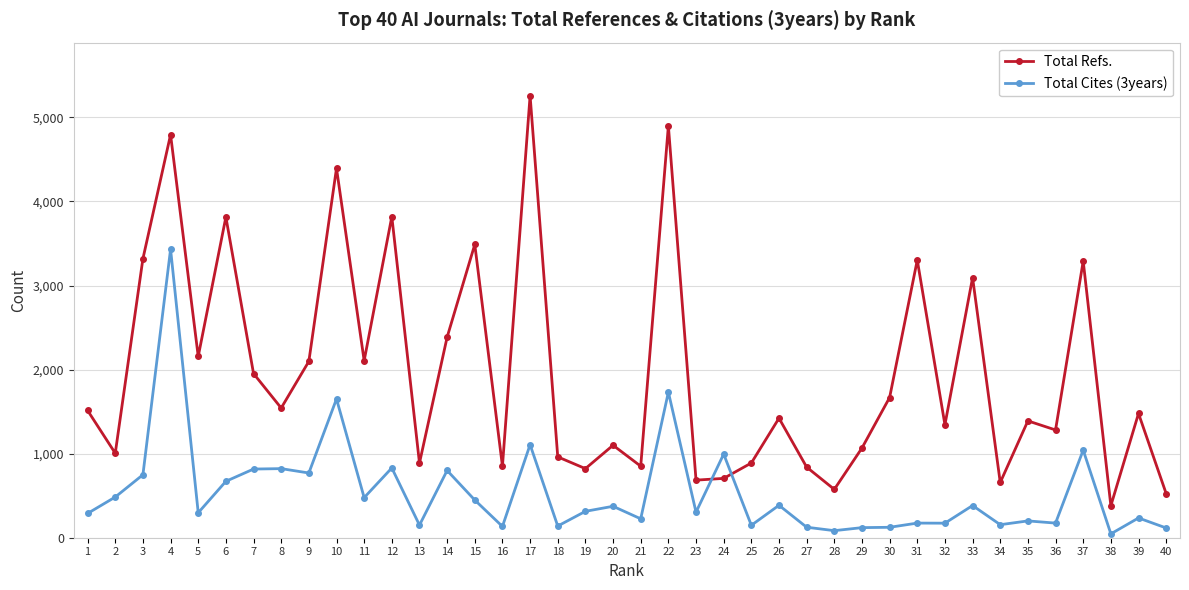

In Total Refs., how many points are lower than both neighbors (excluding endpoints)?

14